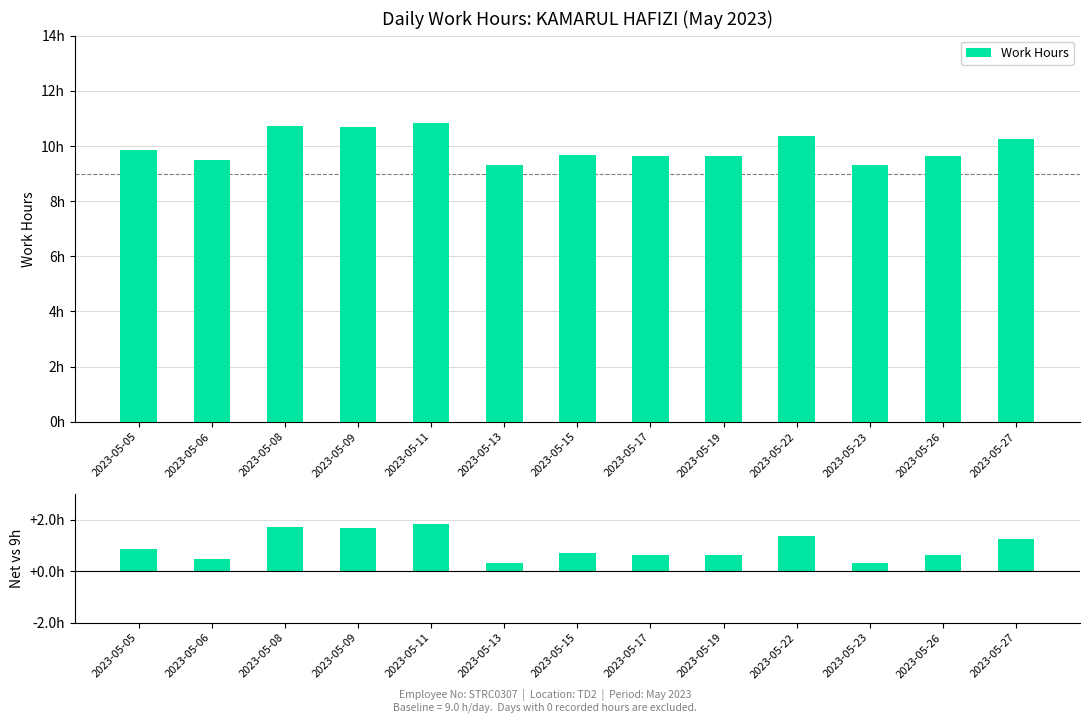

Which series has the largest total across all categories?

Work Hours